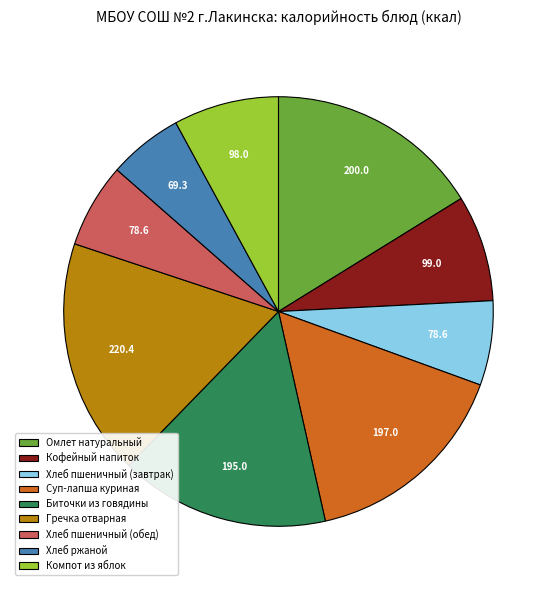

Approximately how many times larger is the value at Хлеб пшеничный (обед) compared to Суп-лапша куриная?

0.4